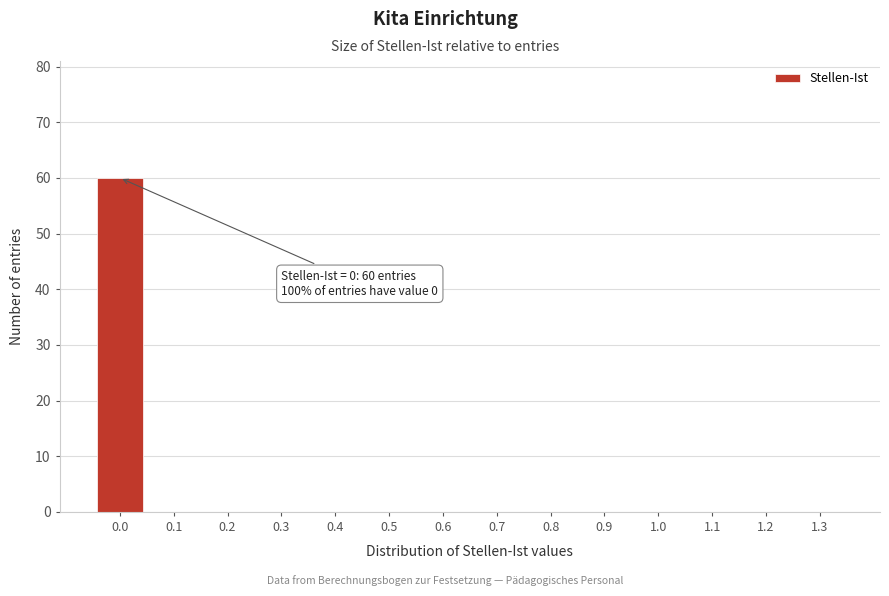

Reading left to right, transcribe all the data shown in this chart.

0.0=60	0.1=0	0.2=0	0.3=0	0.4=0	0.5=0	0.6=0	0.7=0	0.8=0	0.9=0	1.0=0	1.1=0	1.2=0	1.3=0